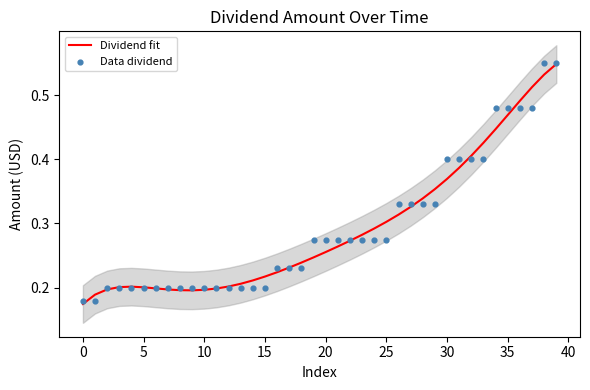

What are all the series names shown in the legend?

Dividend fit, Data dividend